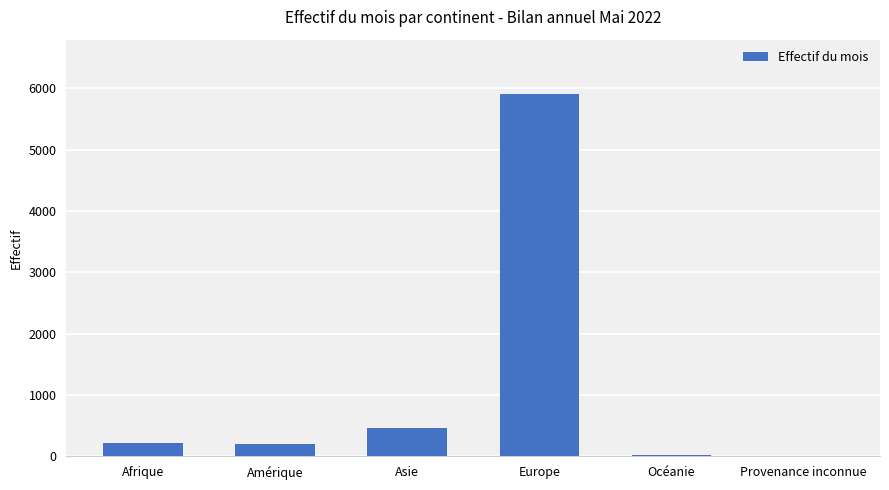

Count the number of categories in the chart.

6